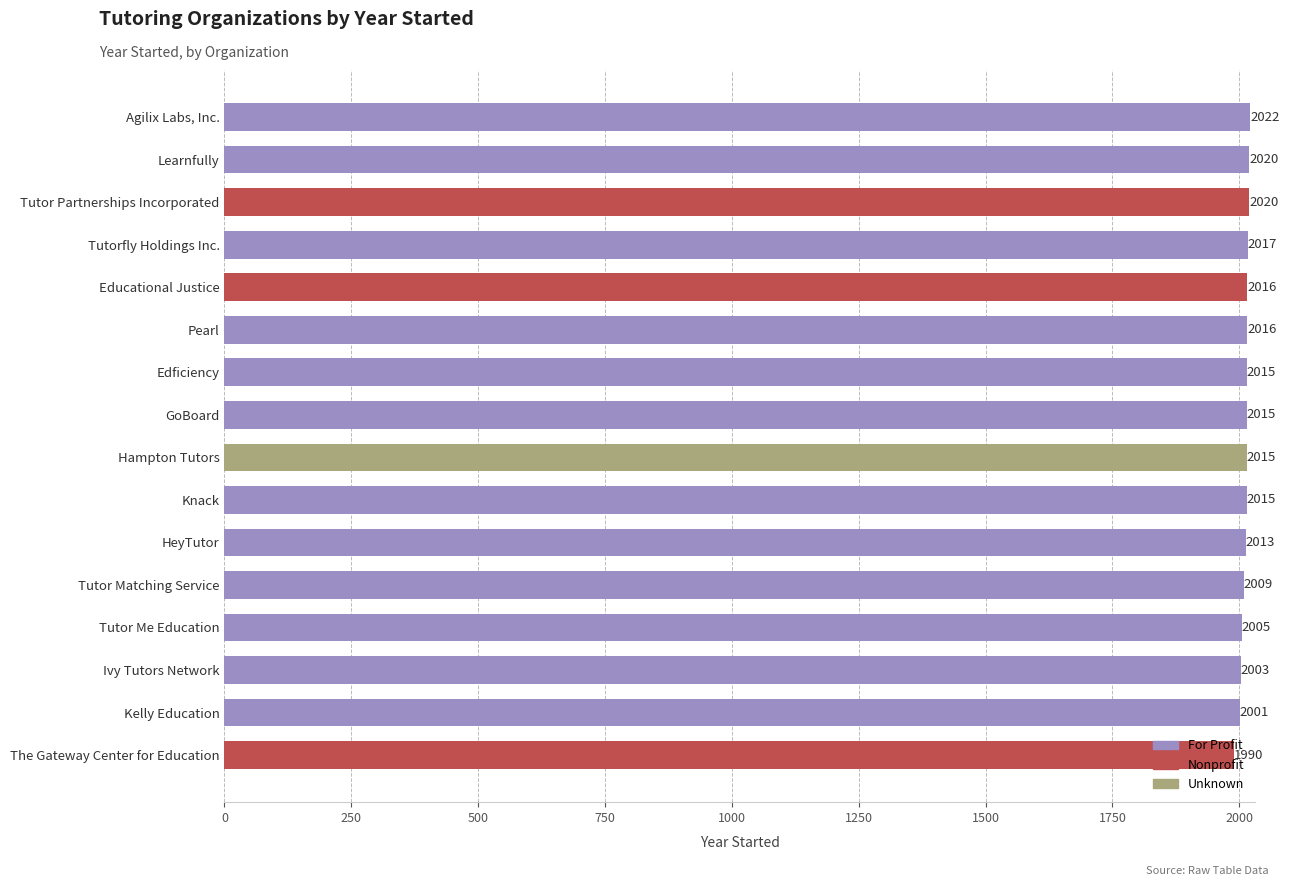

Is it true that the value at Tutor Me Education is 1201?

False